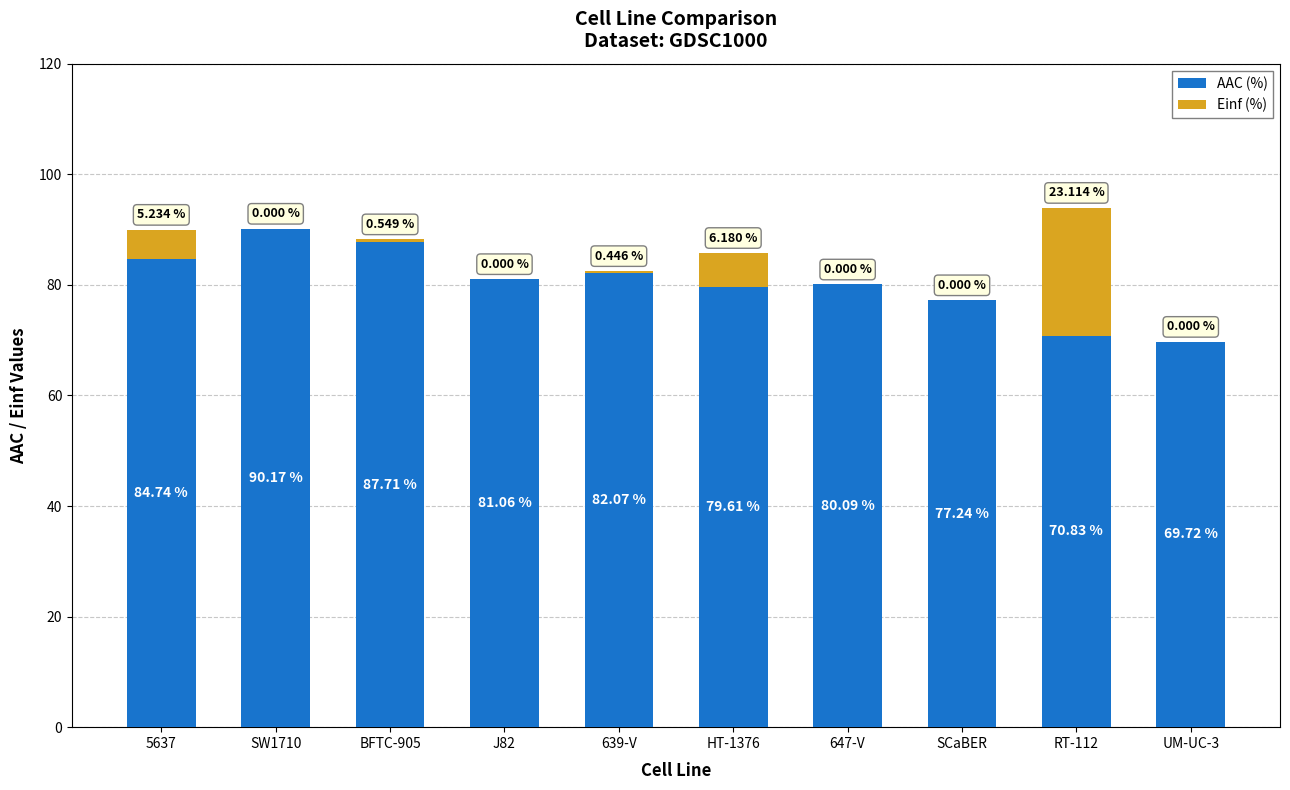

At which category is the sum across all series the highest?

RT-112